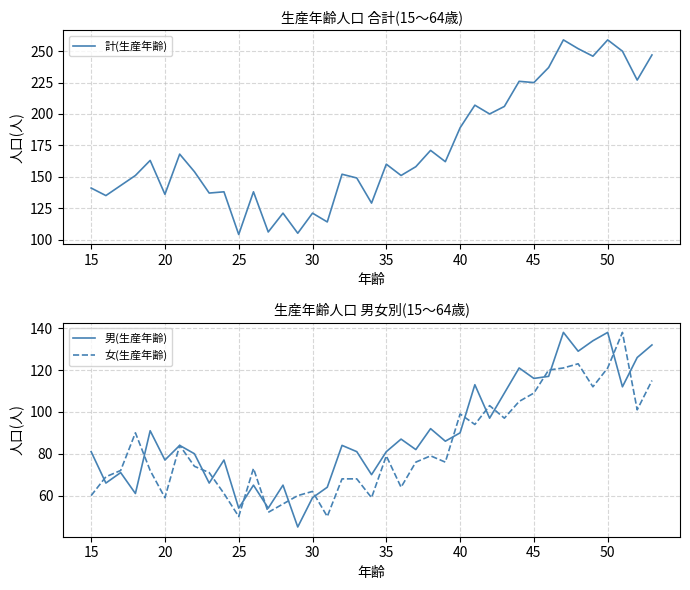

Reading left to right, extract all data points from this chart.

計(生産年齢): 141	135	143	151	163	136	168	154	137	138	104	138	106	121	105	121	114	152	149	129	160	151	158	171	162	189	207	200	206	226	225	237	259	252	246	259	250	227	247
男(生産年齢): 81	66	71	61	91	77	84	80	66	77	54	65	54	65	45	59	64	84	81	70	81	87	82	92	86	90	113	97	109	121	116	117	138	129	134	138	112	126	132
女(生産年齢): 60	69	72	90	72	59	84	74	71	61	50	73	52	56	60	62	50	68	68	59	79	64	76	79	76	99	94	103	97	105	109	120	121	123	112	121	138	101	115